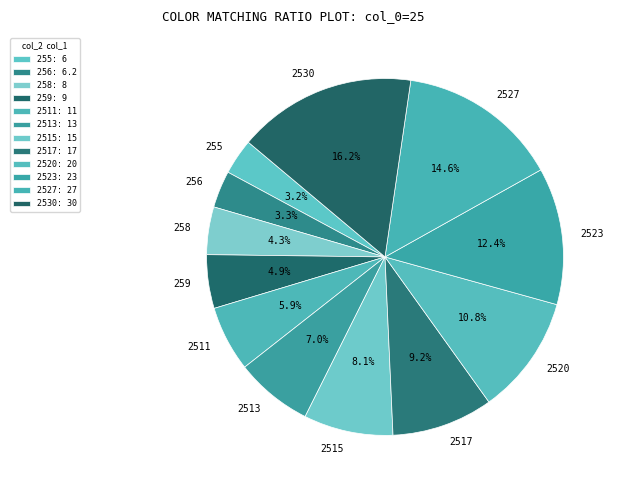

What percentage is the 2513 slice, to the nearest percent?

7%